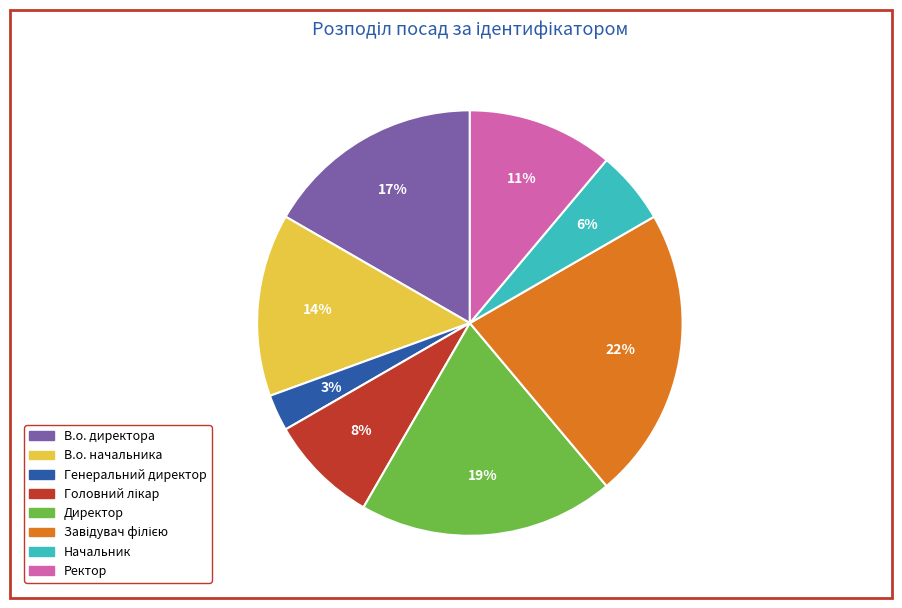

How many segments does this pie chart have?

8